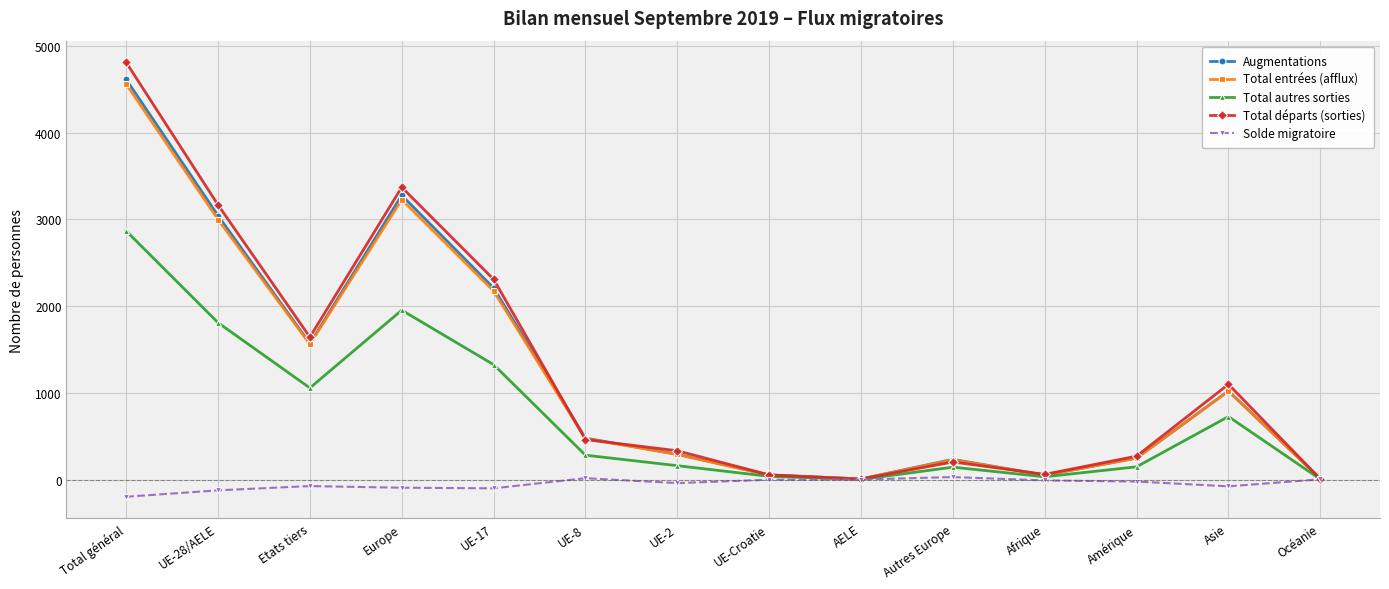

What is the sum of all Total départs (sorties) values?

17797